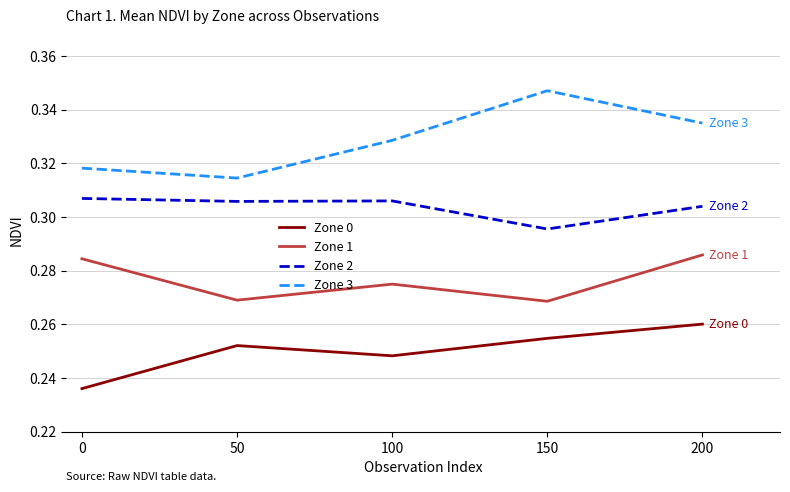

At which label does Zone 3 reach its minimum?

50